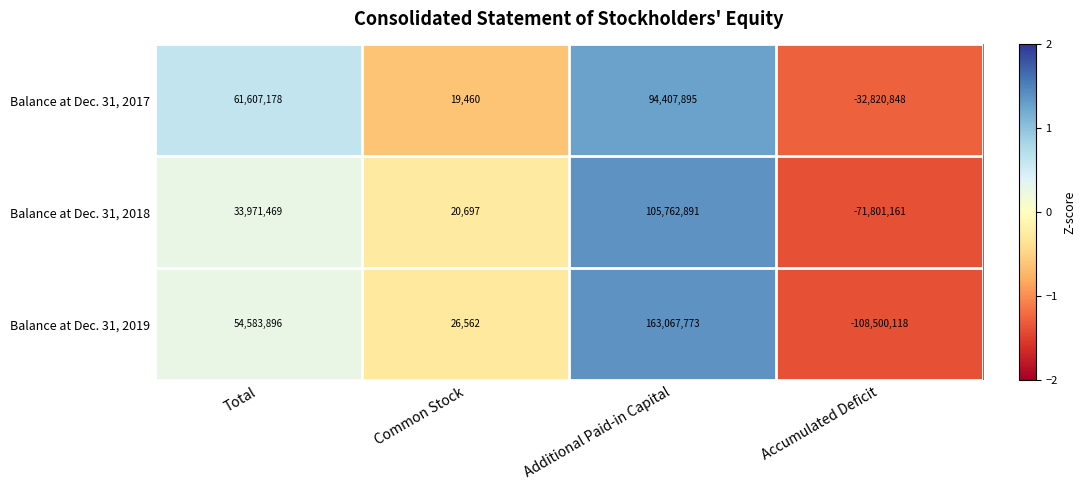

Which series has the largest range (max minus min)?

Balance at Dec. 31, 2019